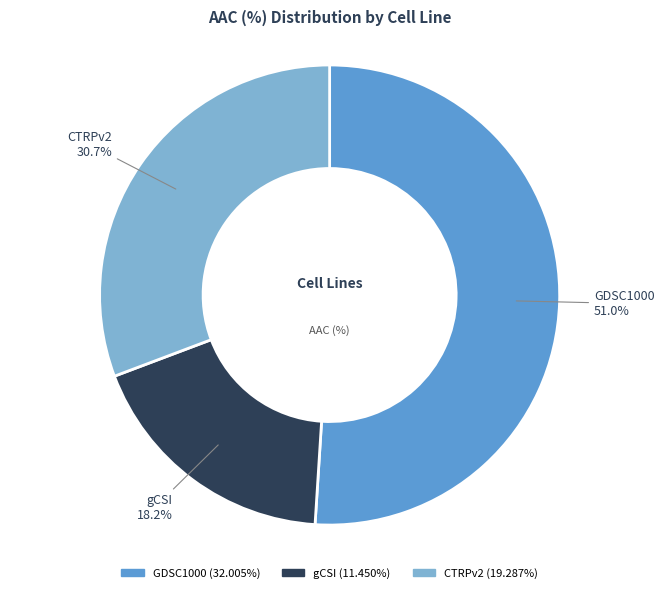

Approximately how many times larger is the value at gCSI compared to CTRPv2?

0.6